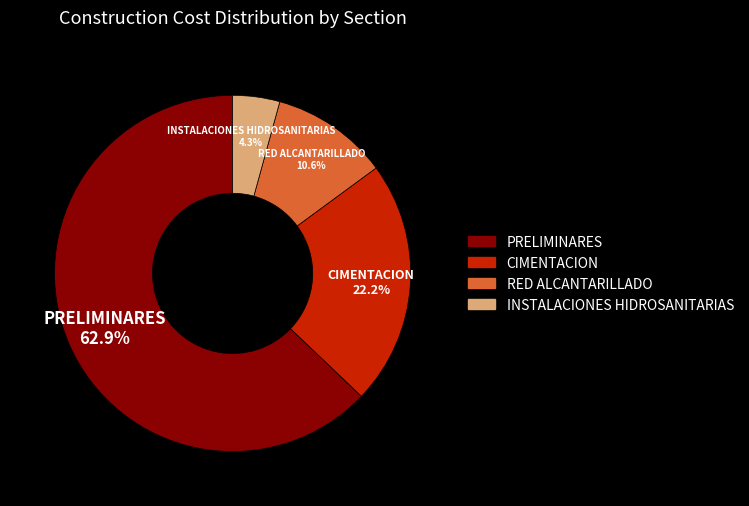

Is the sum of CIMENTACION and INSTALACIONES HIDROSANITARIAS greater than half?

No